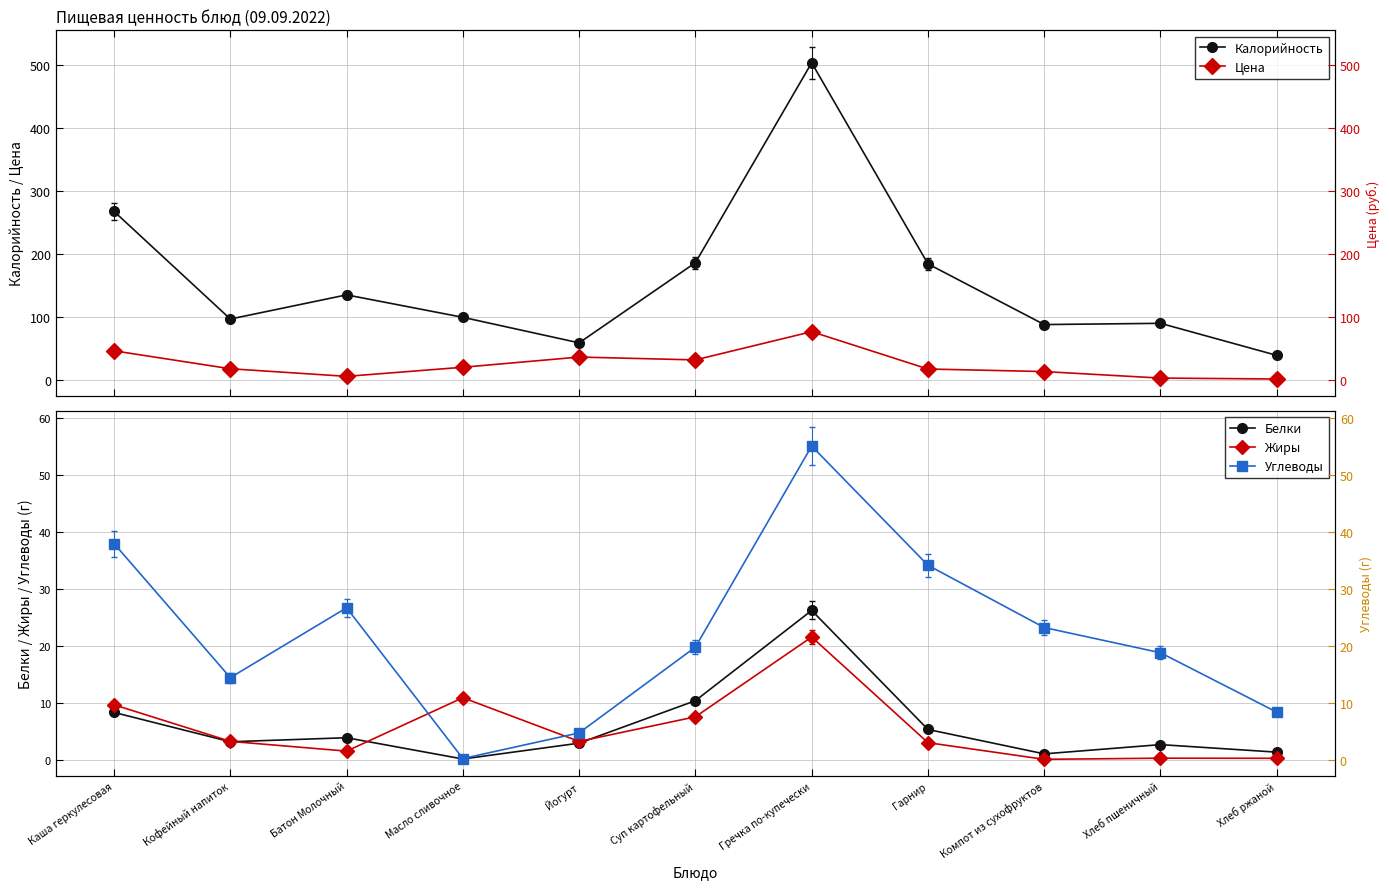

At which category is the sum across all series the highest?

Гречка по-купечески